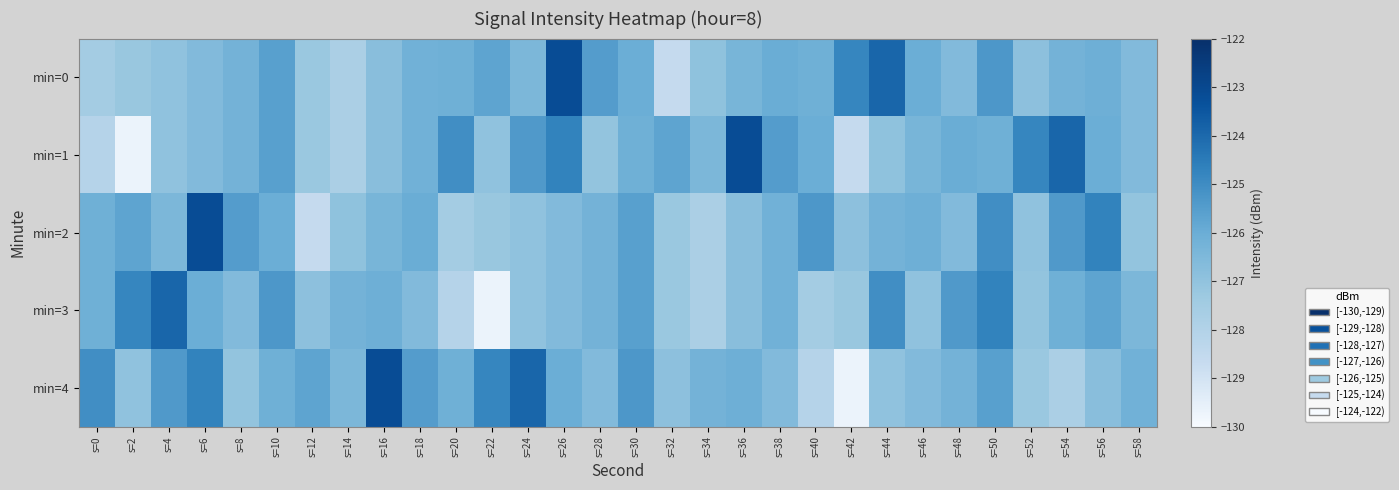

Between s=32 and s=54, which is larger?

s=54